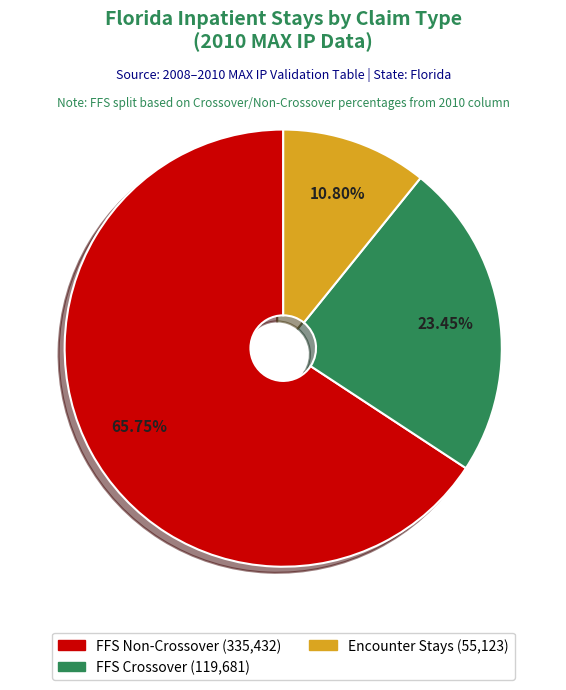

Does any single category account for the majority?

Yes